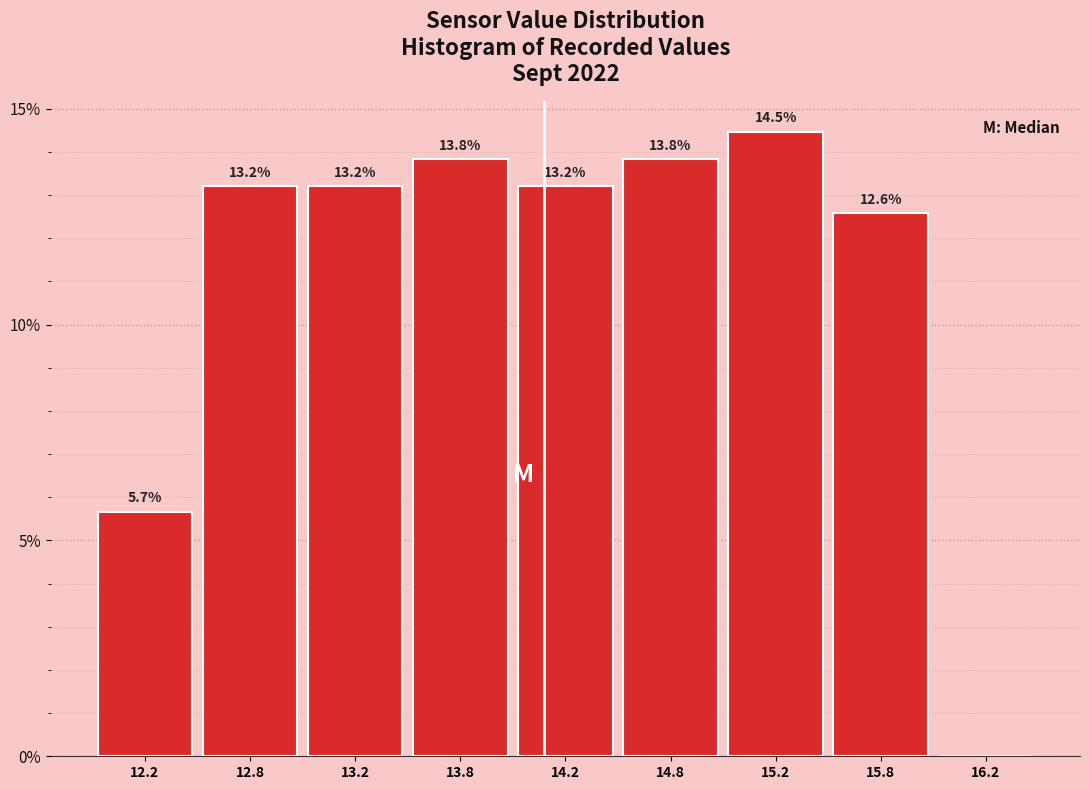

Reading right to left, list all the values displayed in this chart.

16.2=0.0	15.8=12.6	15.2=14.5	14.8=13.8	14.2=13.2	13.8=13.8	13.2=13.2	12.8=13.2	12.2=5.7